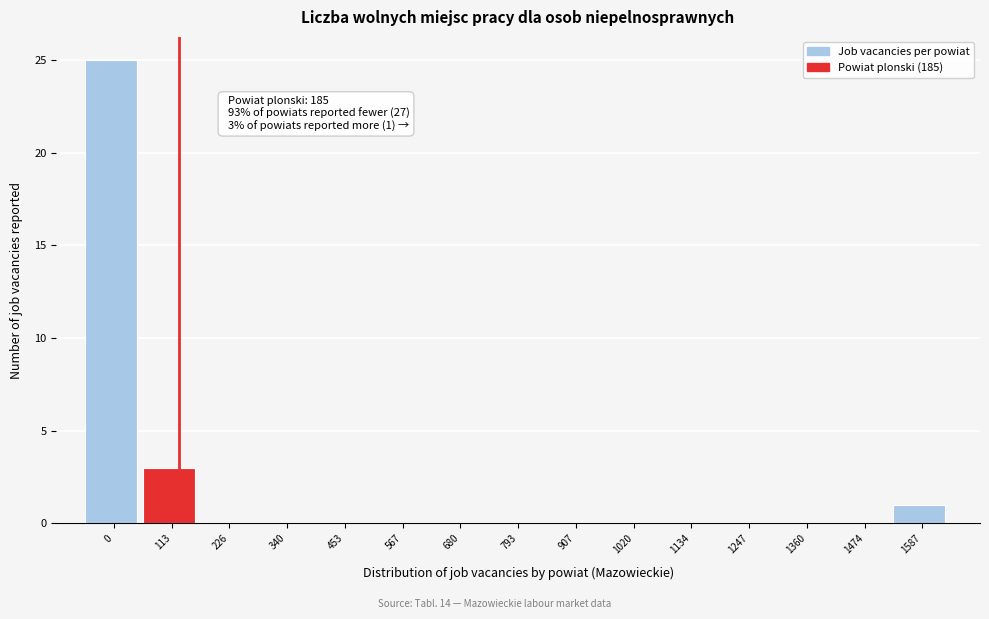

Reading right to left, extract all data points from this chart.

1587=1	1474=0	1360=0	1247=0	1134=0	1020=0	907=0	793=0	680=0	567=0	453=0	340=0	226=0	113=3	0=25